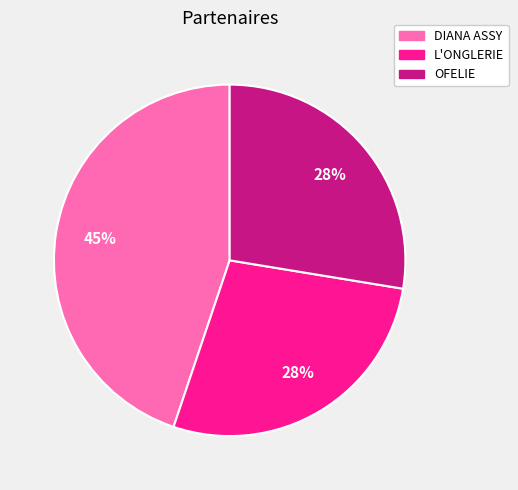

To the nearest percent, what percentage of the pie is L'ONGLERIE?

28%